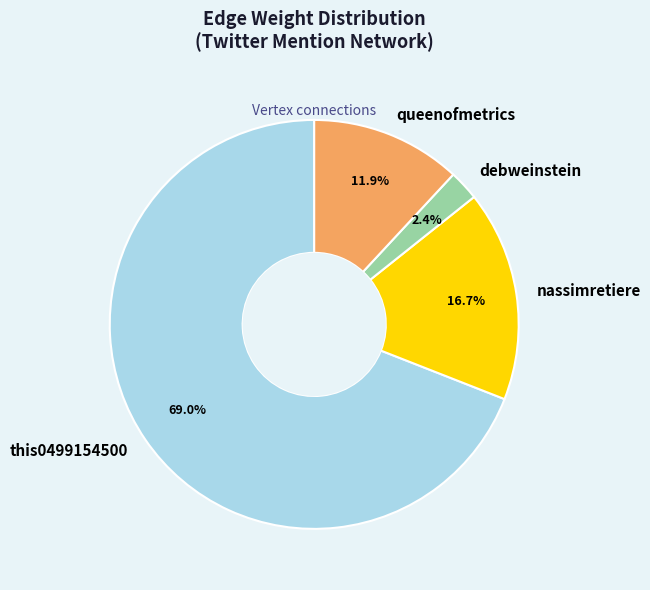

Which category has the smallest portion of the pie?

debweinstein